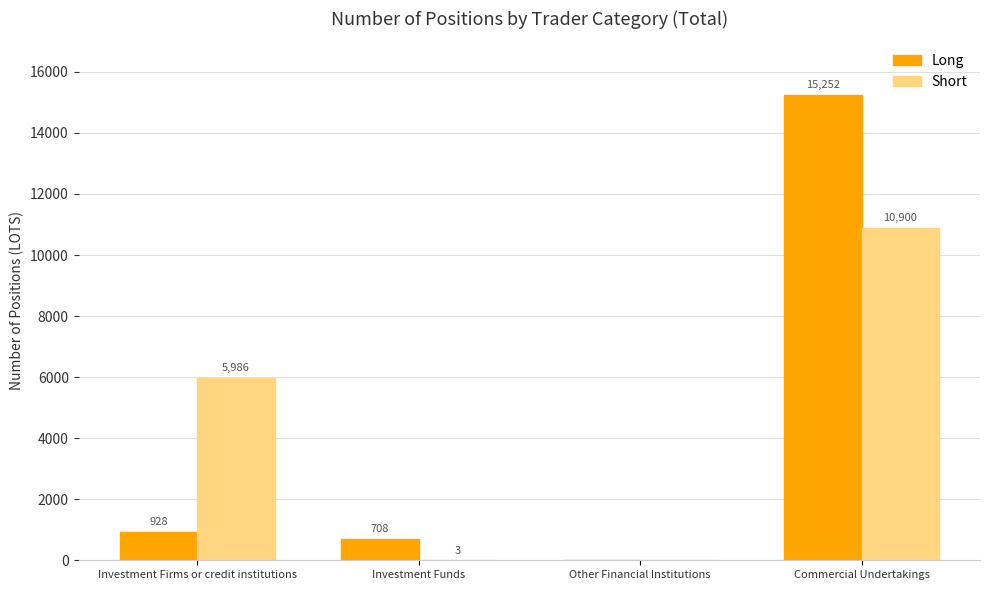

What is the maximum value shown in the chart?

15252